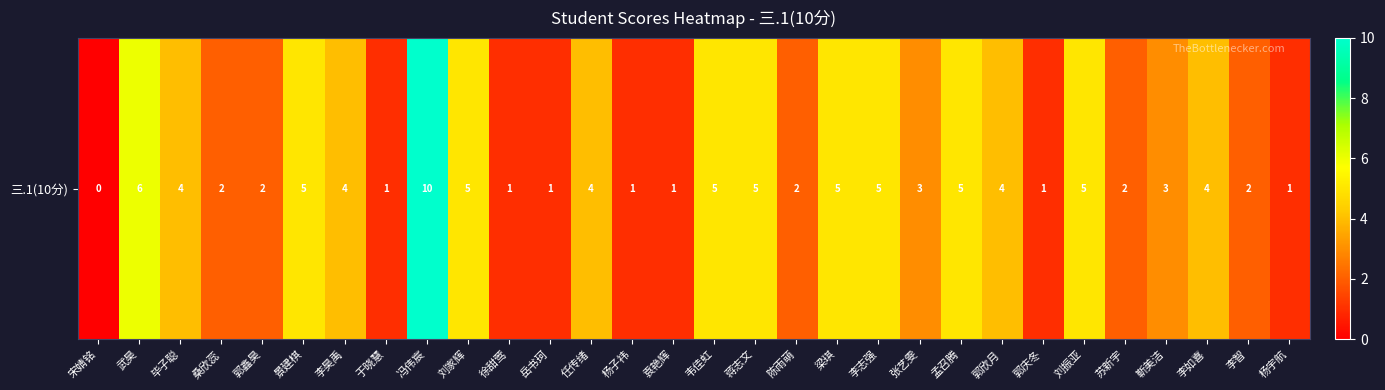

How many values are above zero?

29